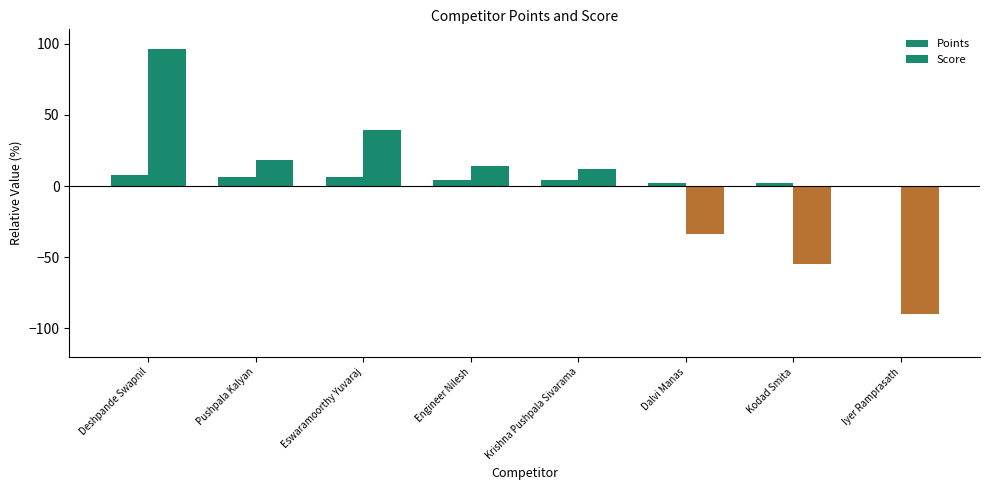

At which category does the chart reach its peak across all series?

Deshpande Swapnil